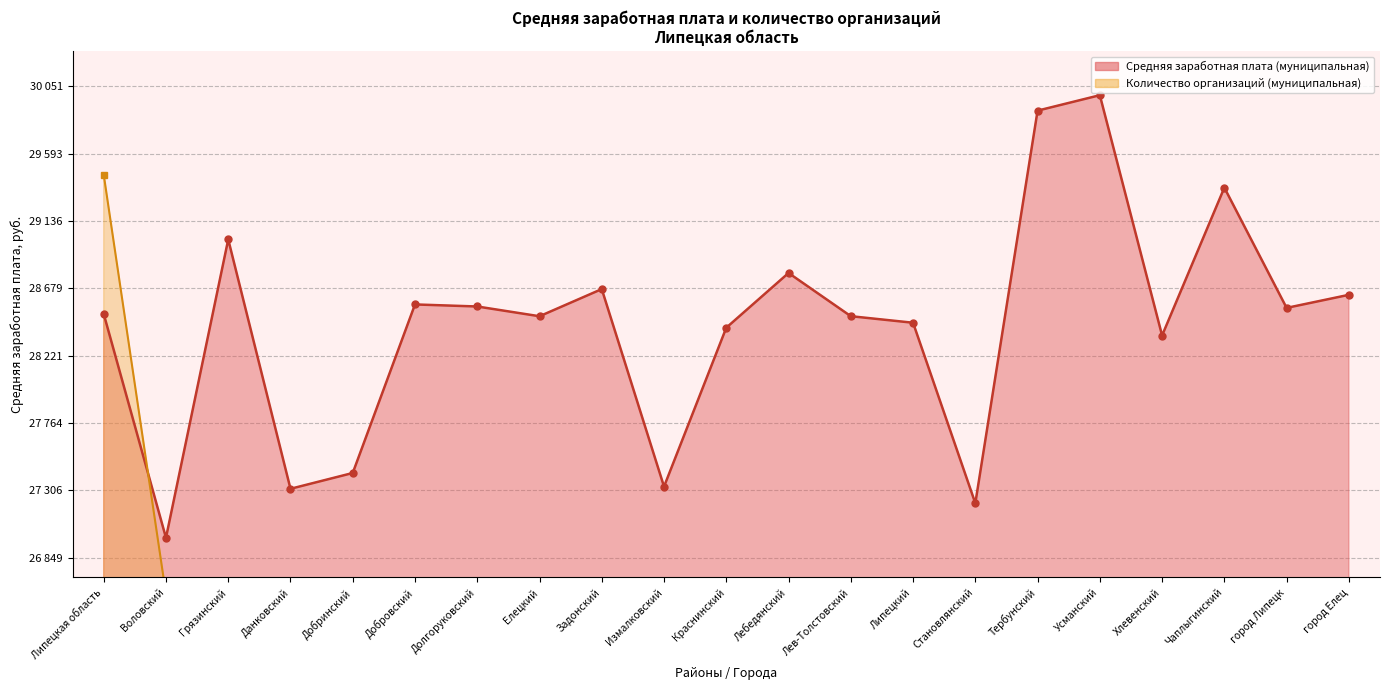

List the series in order of their peak value, lowest first.

Количество организаций (муниципальная), Средняя заработная плата (муниципальная)